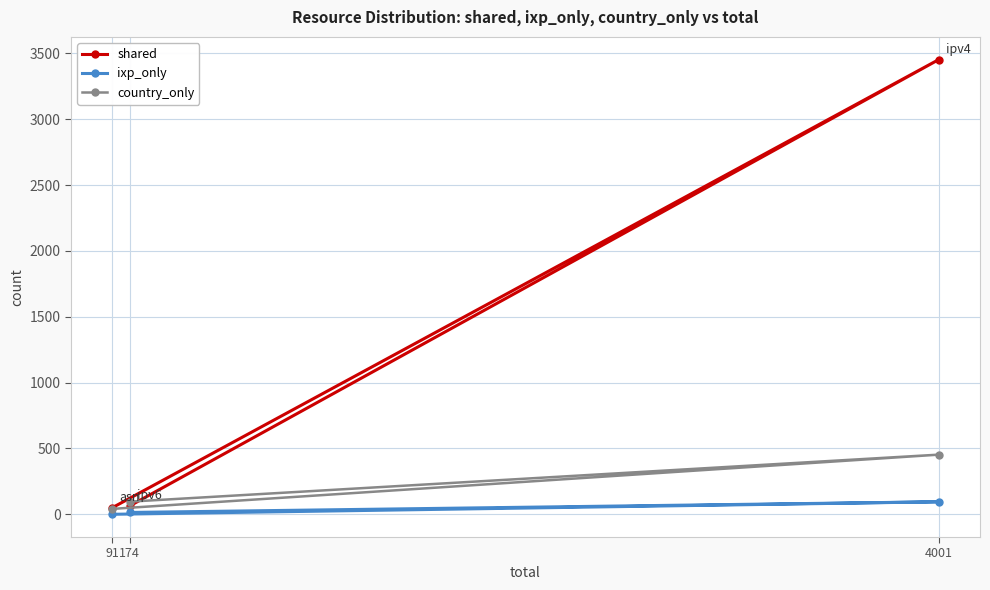

What is the difference between the highest and lowest values at 91?

50